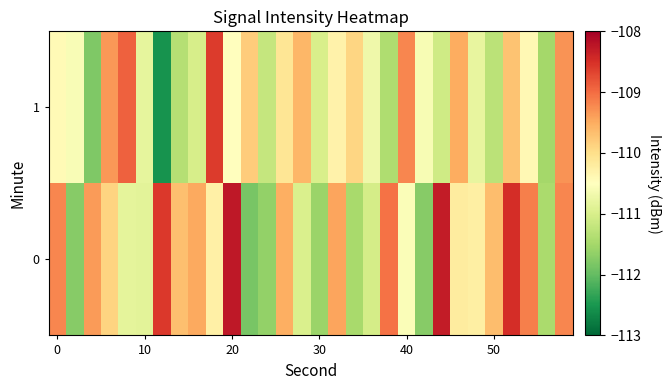

How many categories are shown in the chart?

30